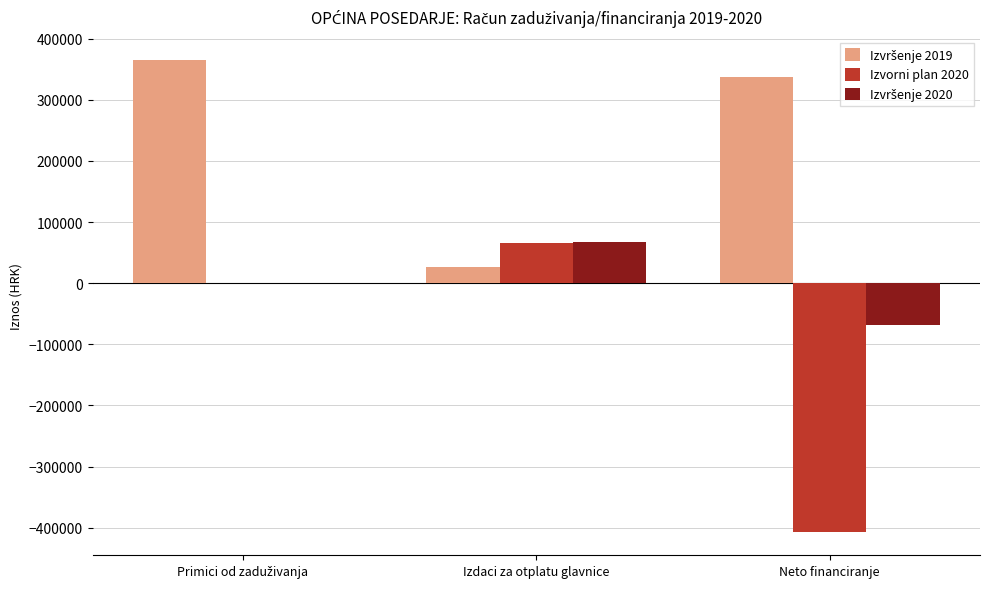

At which label does Izvorni plan 2020 reach its peak?

Izdaci za otplatu glavnice